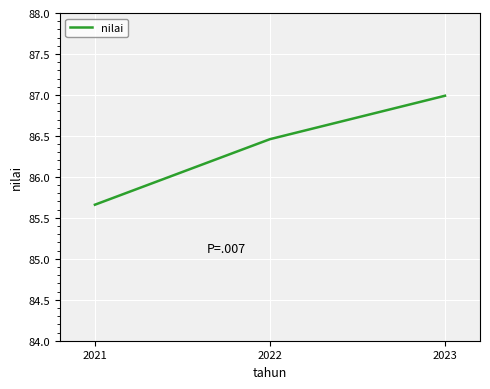

What is the average value?

86.4